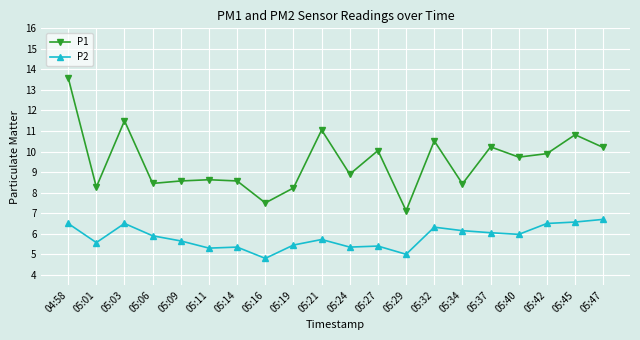

Which label corresponds to the largest value in the chart?

04:58